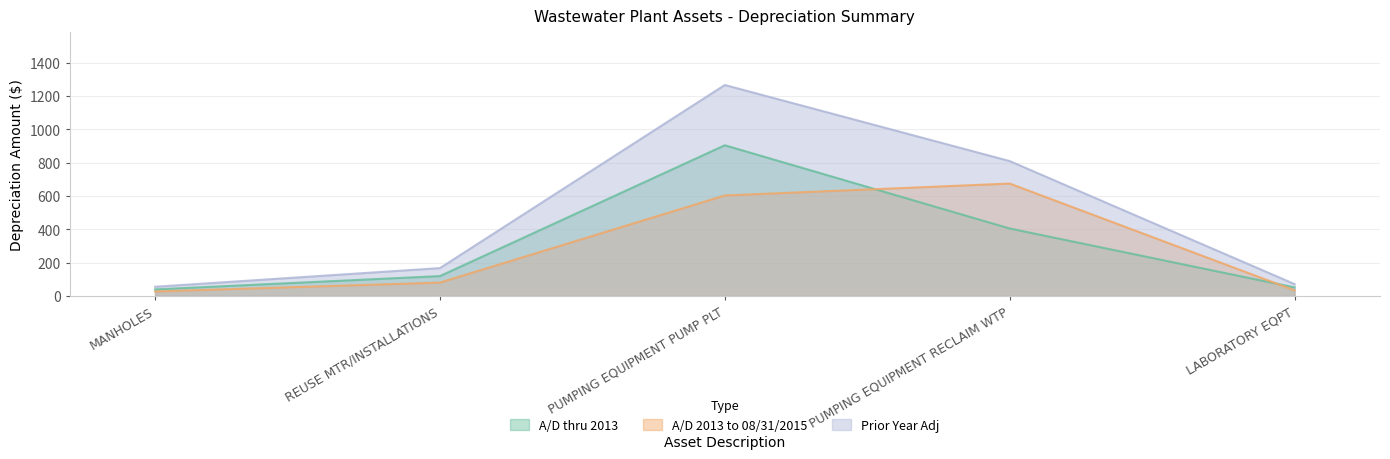

Read the A/D 2013 to 08/31/2015 value at PUMPING EQUIPMENT RECLAIM WTP.

675.0